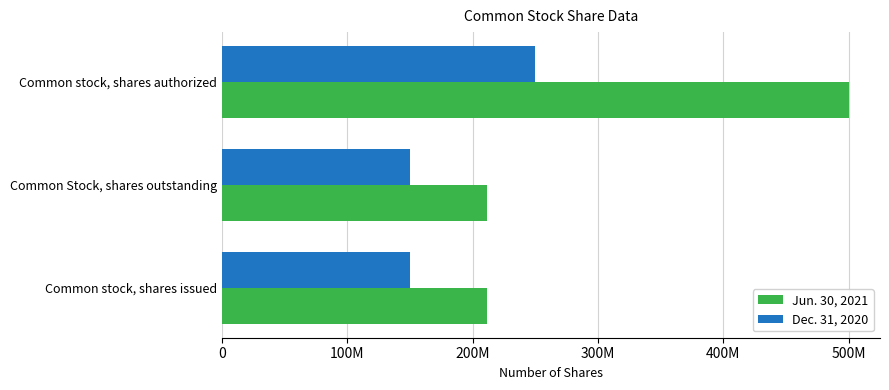

Reading left to right, list all the values displayed in this chart.

Jun. 30, 2021: 211169654	211169654	500000000
Dec. 31, 2020: 149770575	149770575	250000000